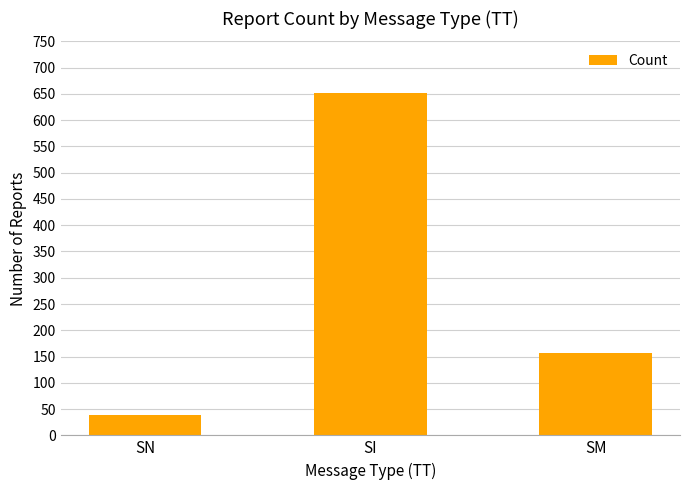

What is the ratio of the value at SN to the value at SM?

0.2